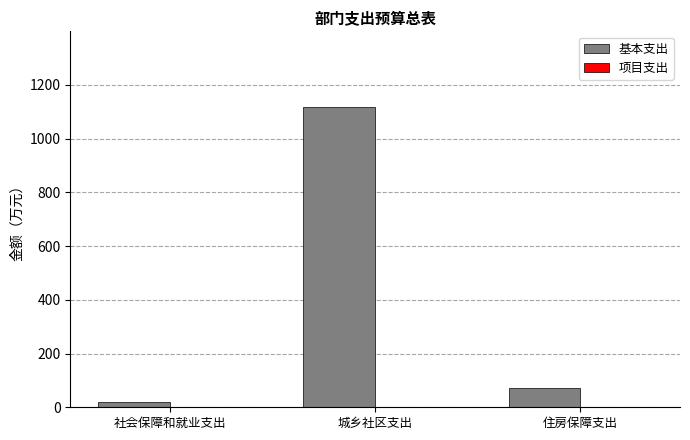

How many data points does each series have?

3